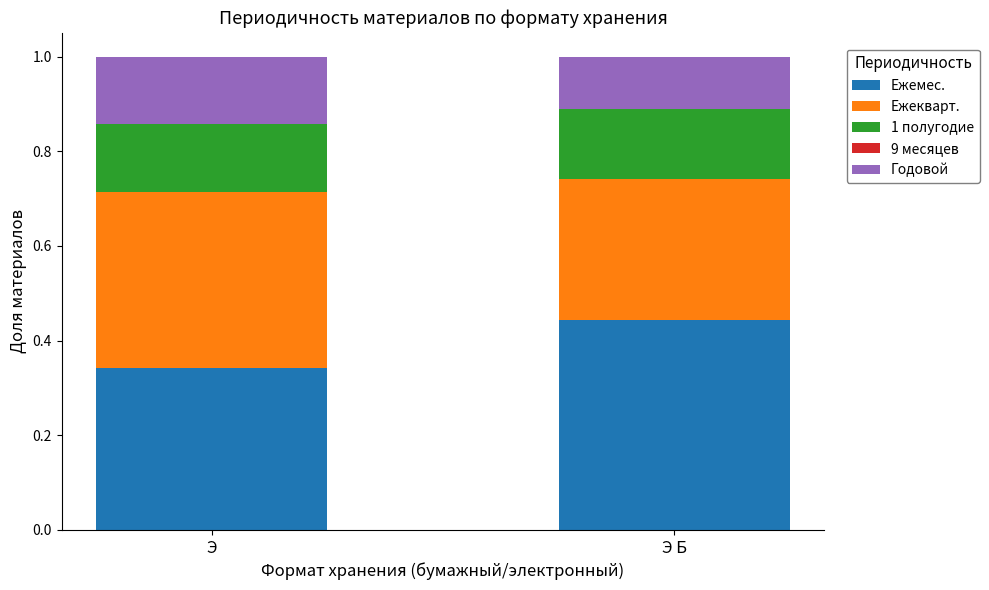

At which label does Ежемес. reach its minimum?

Э